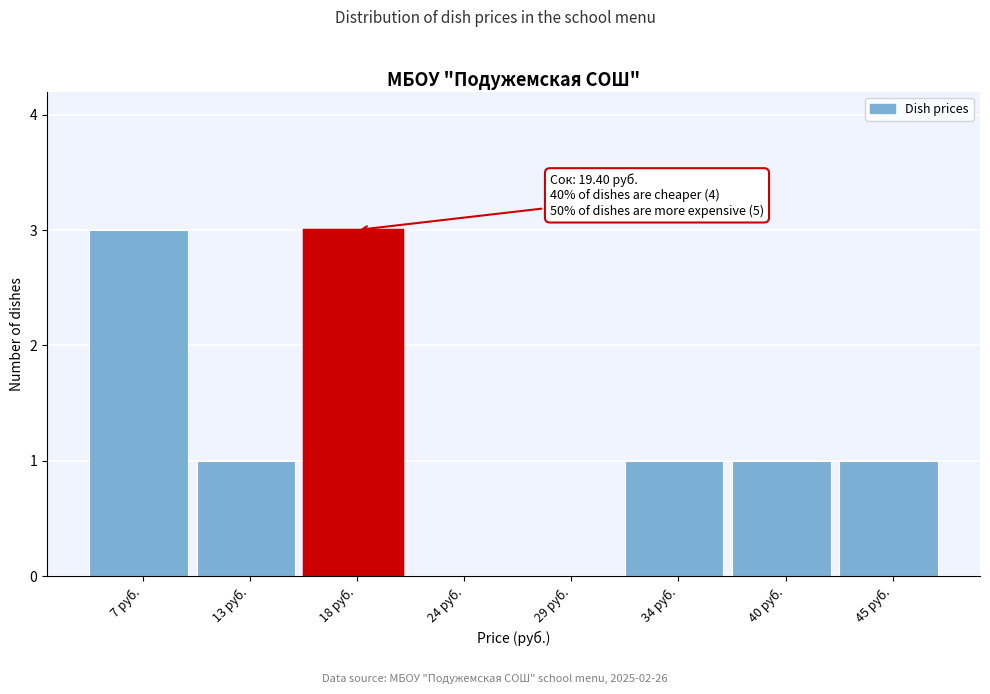

Reading right to left, what are all the values shown in this chart?

45 руб.=1	40 руб.=1	34 руб.=1	29 руб.=0	24 руб.=0	18 руб.=3	13 руб.=1	7 руб.=3